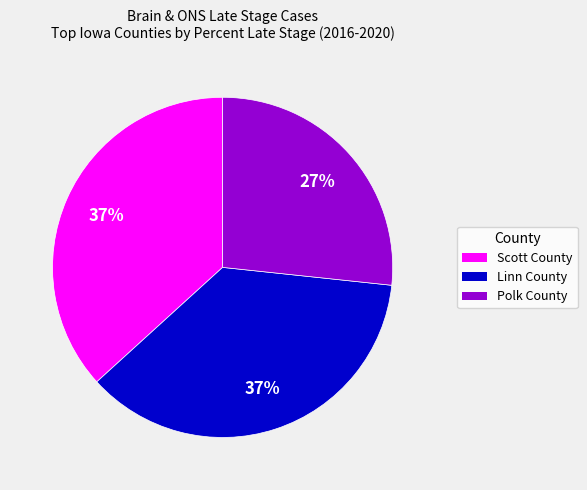

How many slices are in this pie chart?

3